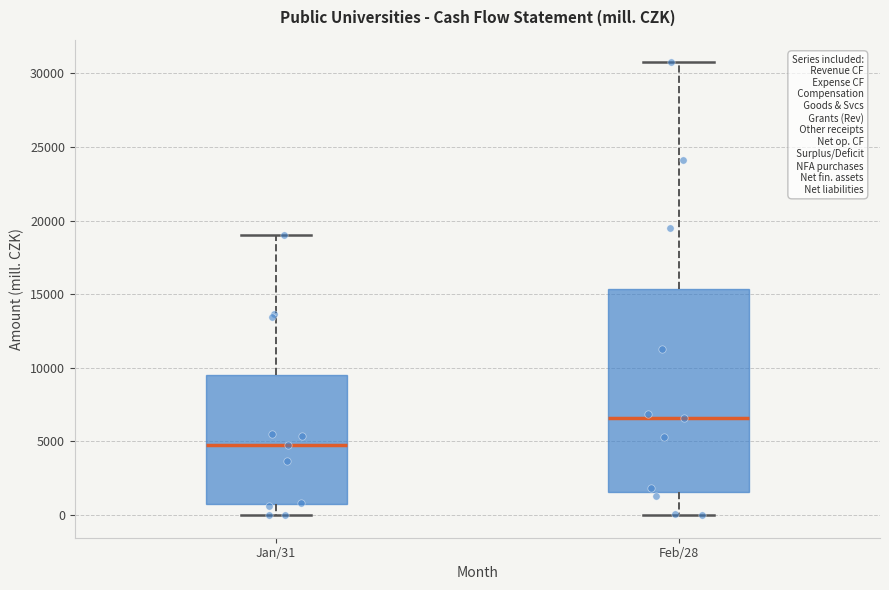

Reading left to right, transcribe this box plot: for each box, give where its median line is, the range the box spans, and where its two whiskers end, as read against the y-axis. The values are not printed on the chart, so give them approximately, as read against the axis.

Jan/31: median 4500, box 500 to 9500, whiskers 0 to 19000
Feb/28: median 6500, box 1500 to 15500, whiskers 0 to 31000